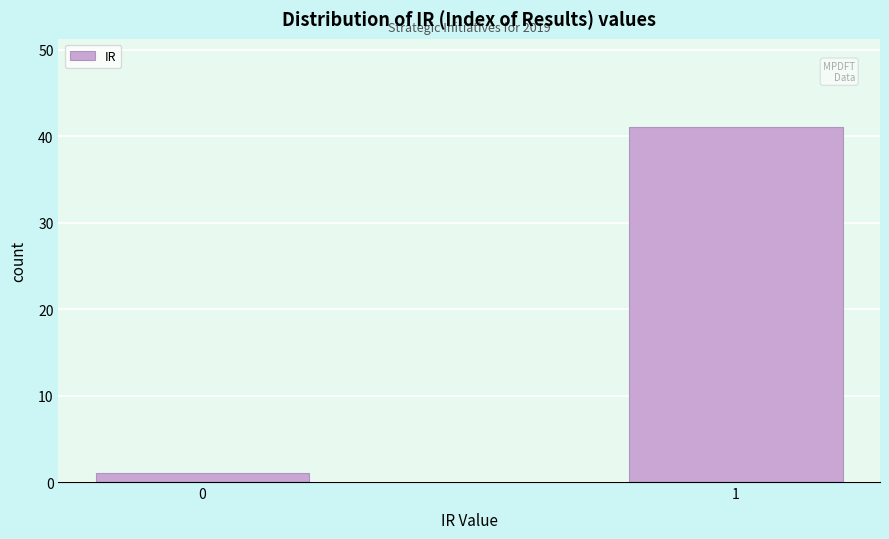

Reading left to right, transcribe all the data shown in this chart.

1	41